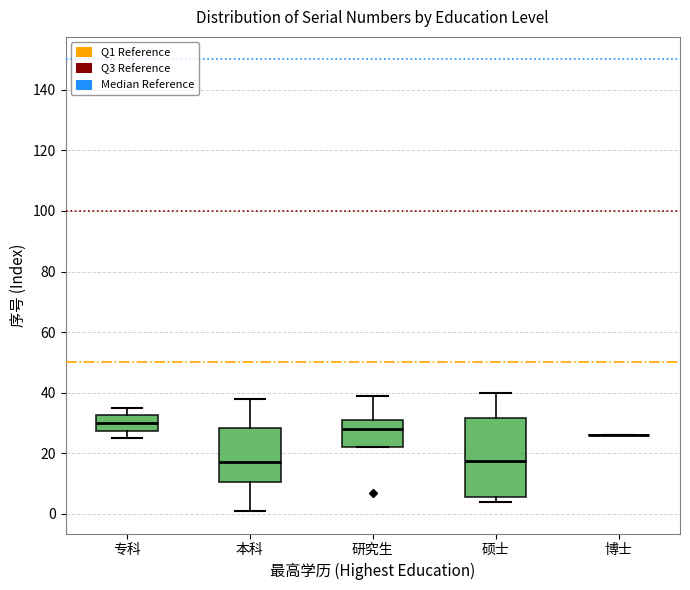

Reading left to right, transcribe this box plot: for each box, give where its median line is, the range the box spans, and where its two whiskers end, as read against the y-axis. The values are not printed on the chart, so give them approximately, as read against the axis.

专科: median 30, box 28 to 32, whiskers 26 to 36
本科: median 18, box 10 to 28, whiskers 2 to 38
研究生: median 28, box 22 to 32, whiskers 22 to 40
硕士: median 18, box 6 to 32, whiskers 4 to 40
博士: box collapsed to a line at 26, whiskers 26 to 26